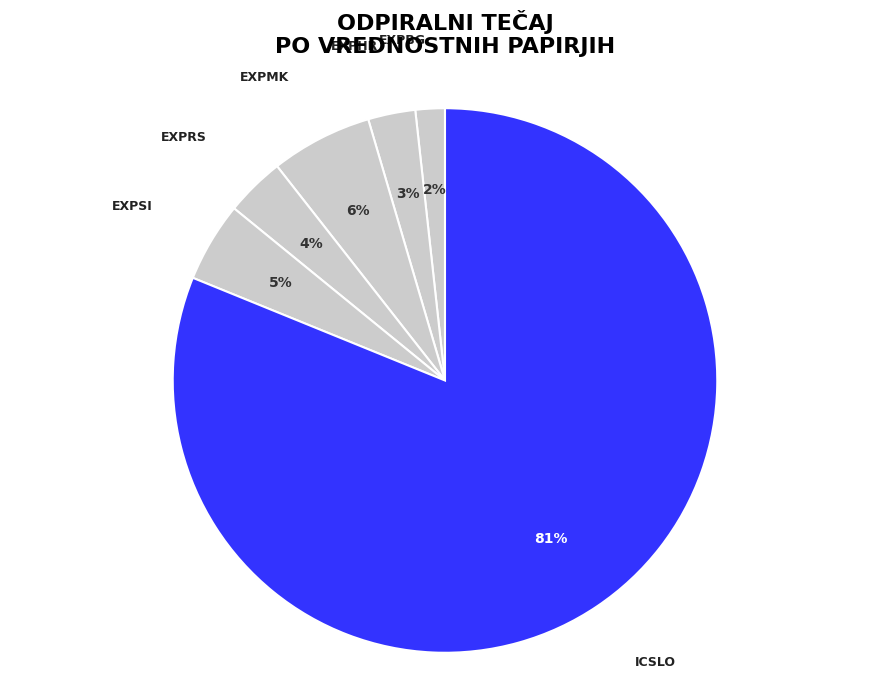

How many segments does this pie chart have?

6